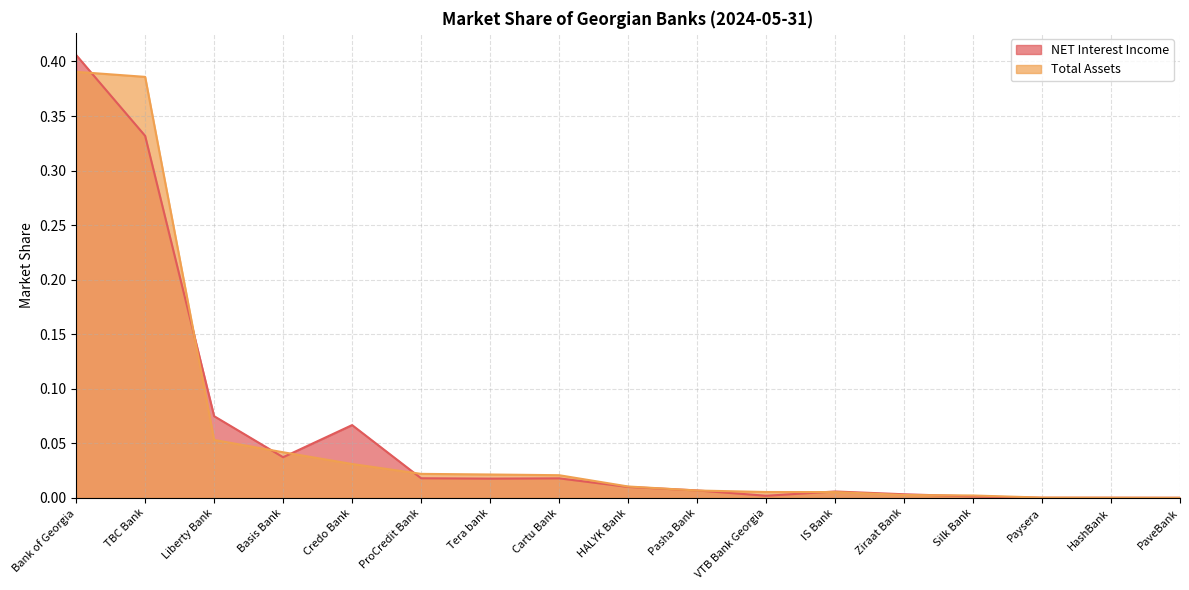

Which series has the widest spread of values?

NET Interest Income